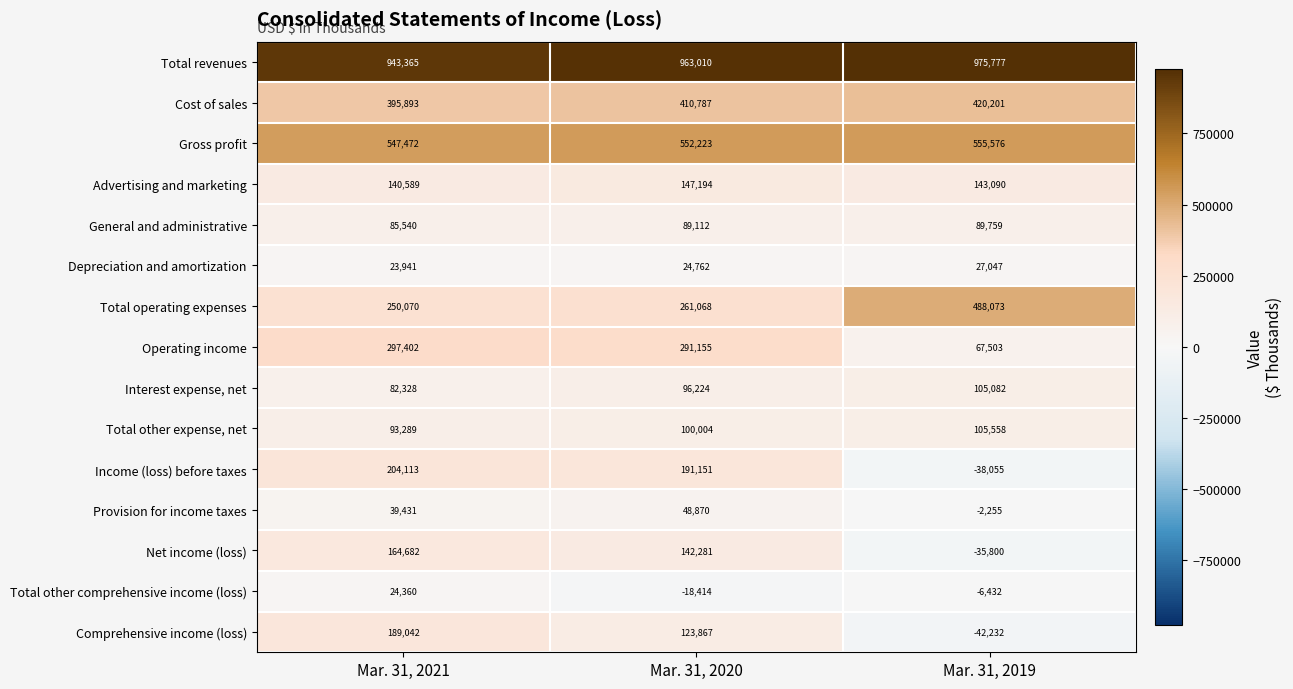

Which series has the largest total across all categories?

Total revenues